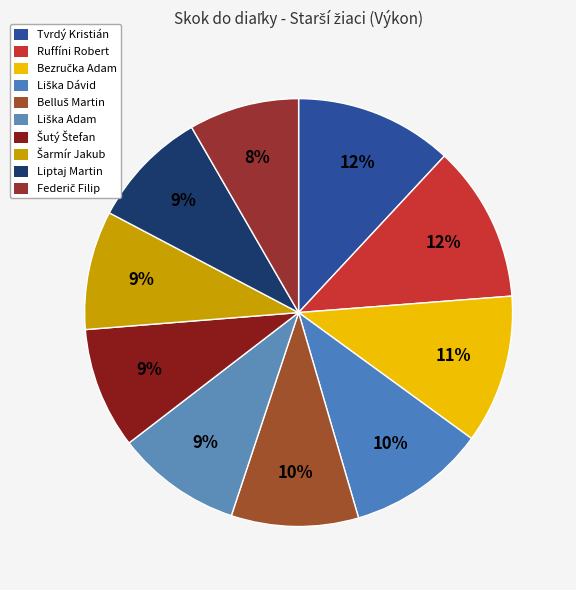

Count the number of slices in the pie.

10